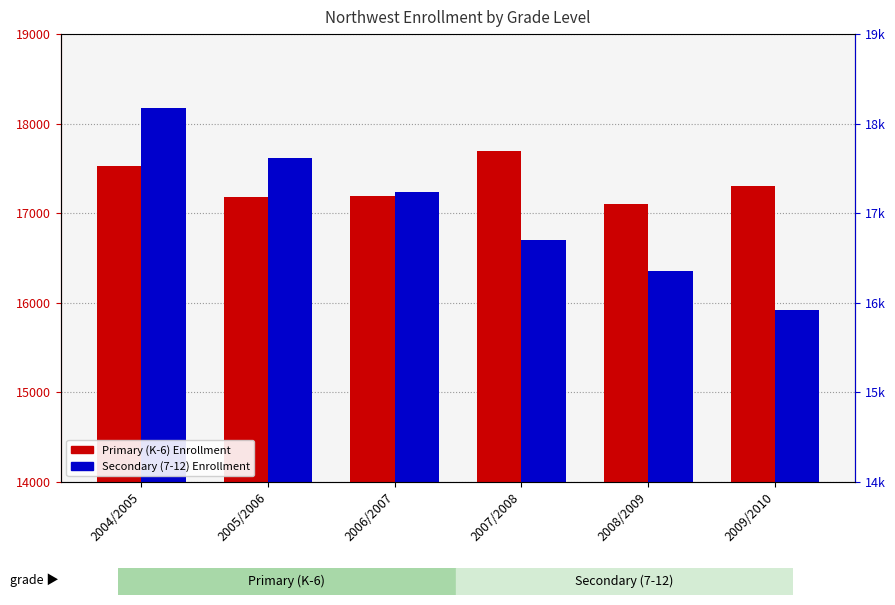

Between 2005/2006 and 2007/2008, which series saw the biggest shift?

Secondary (7-12) Enrollment